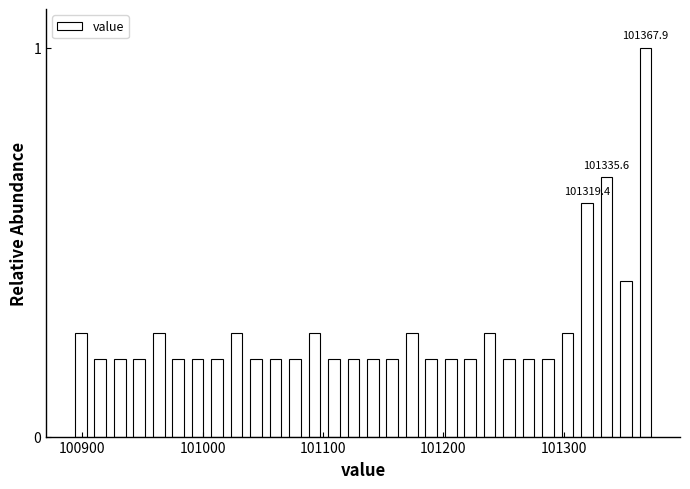

Read against the x-axis, roughly where is the centre of the tallest bar?

101370